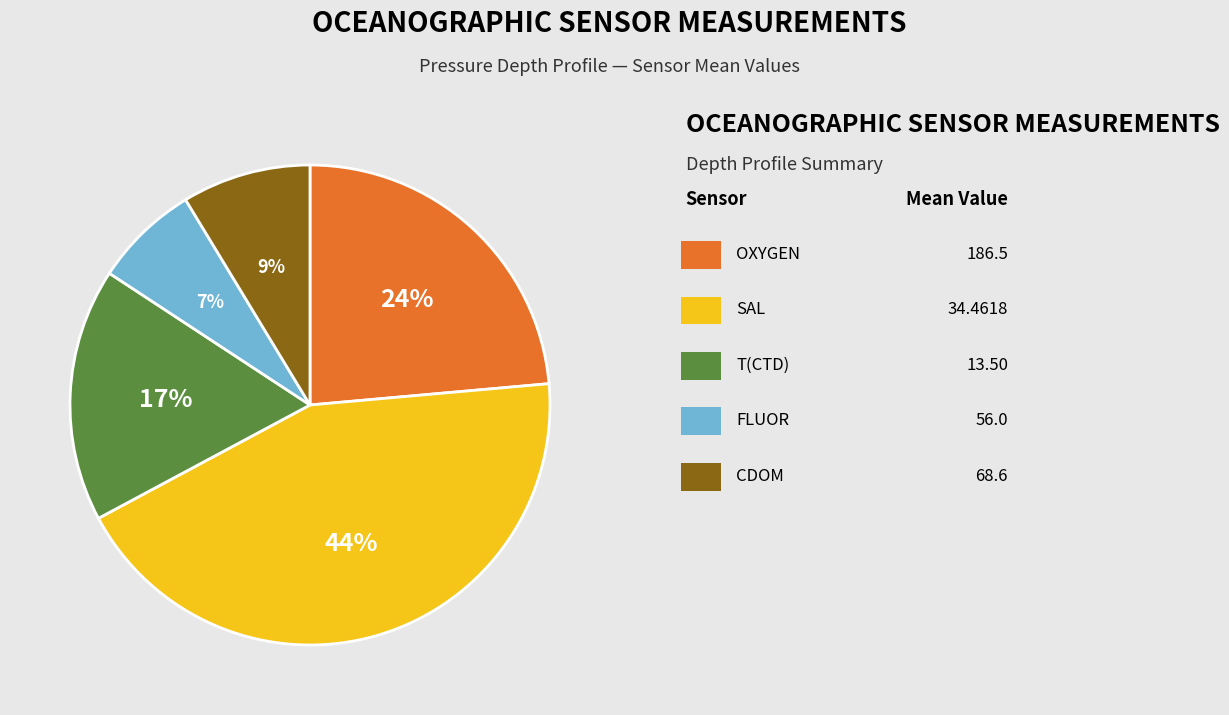

Is there any slice that represents more than half of the pie?

No